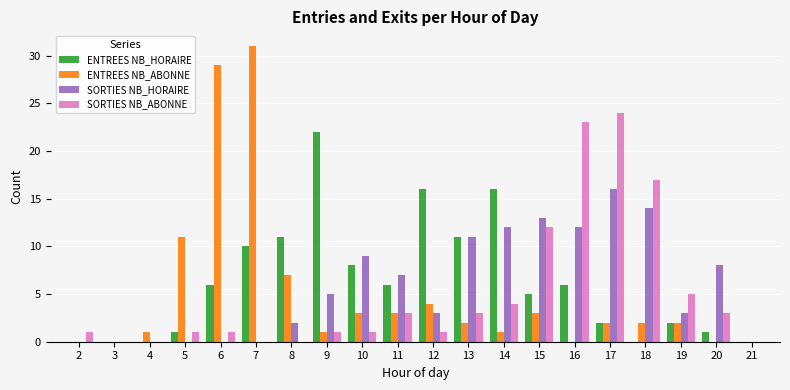

Which series has the largest range (max minus min)?

ENTREES NB_ABONNE